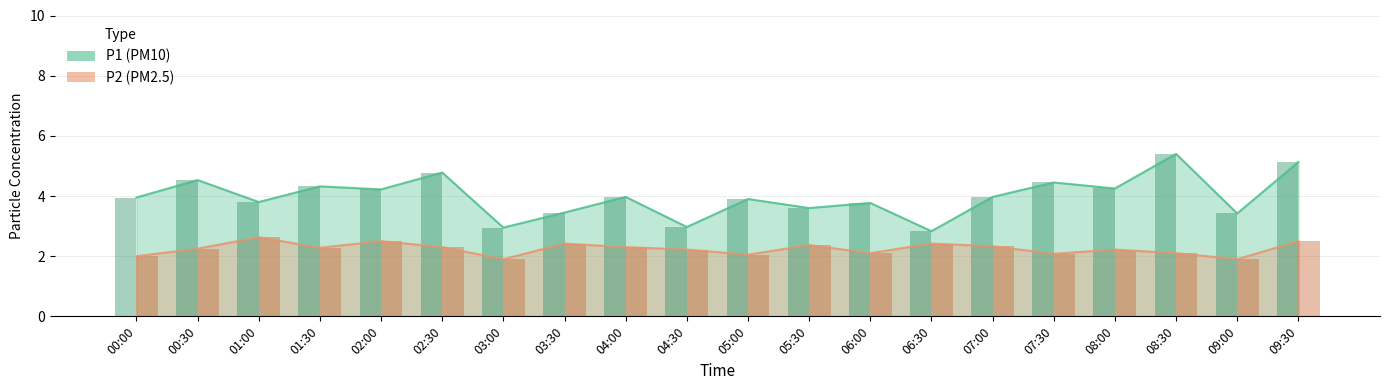

What is the value of the P1 bar at the 3rd from the left?

3.8